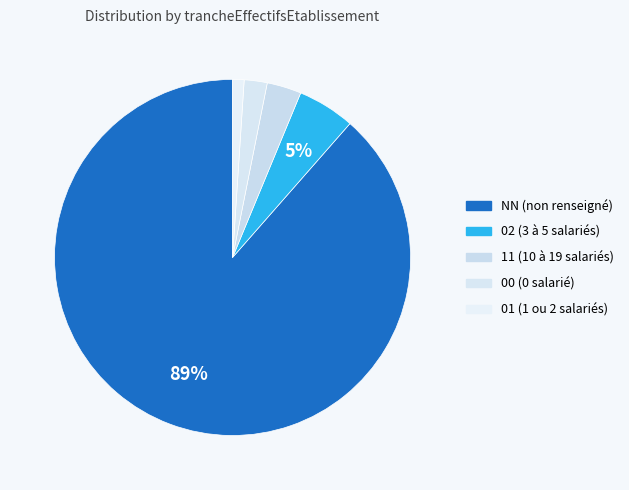

Rank the categories by value from highest to lowest.

NN, 02, 11, 00, 01